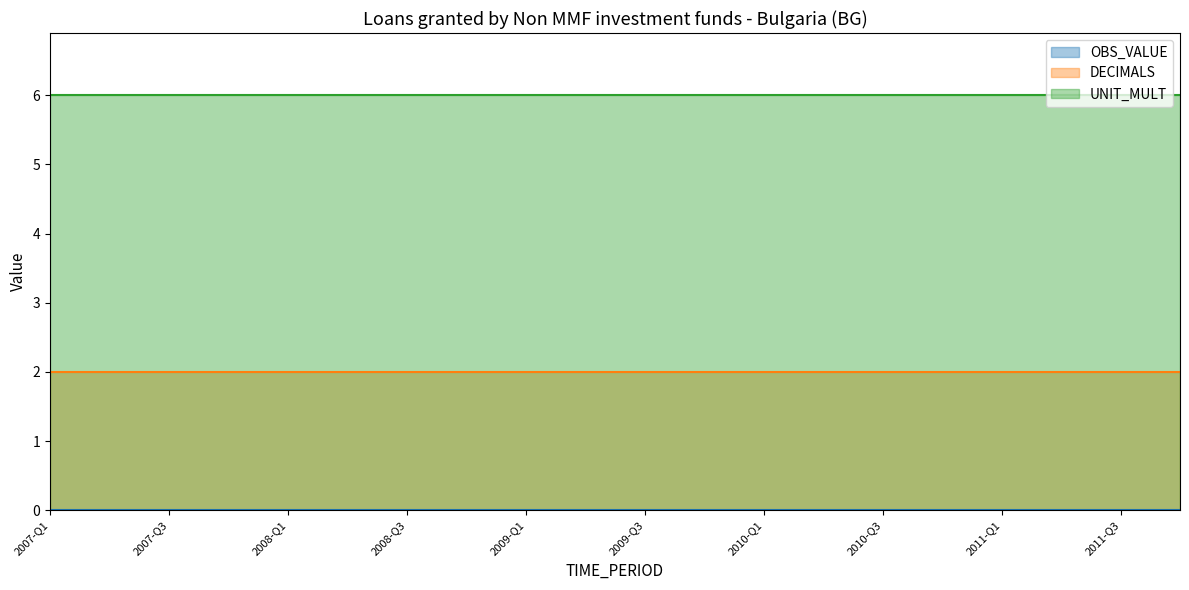

What is the total value across all series at 2008-Q1?

8